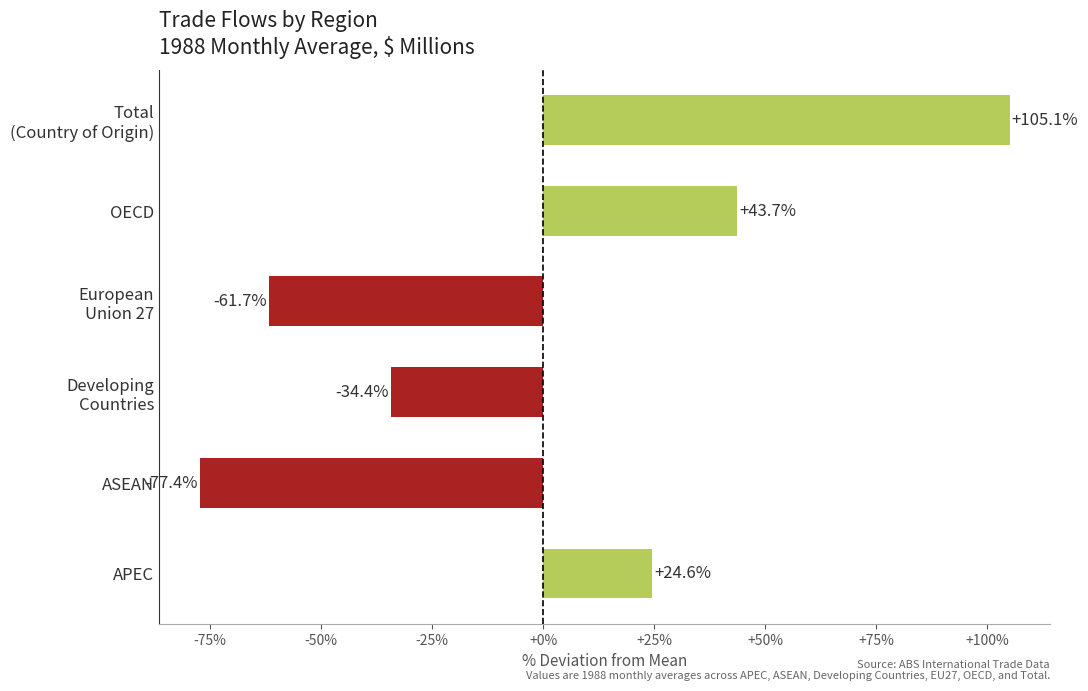

How many positive values are there?

3